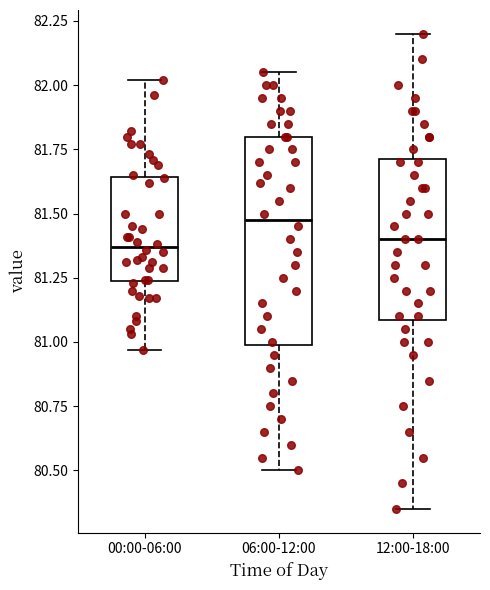

Which box is the tallest, from its lower edge to its upper edge?

06:00-12:00